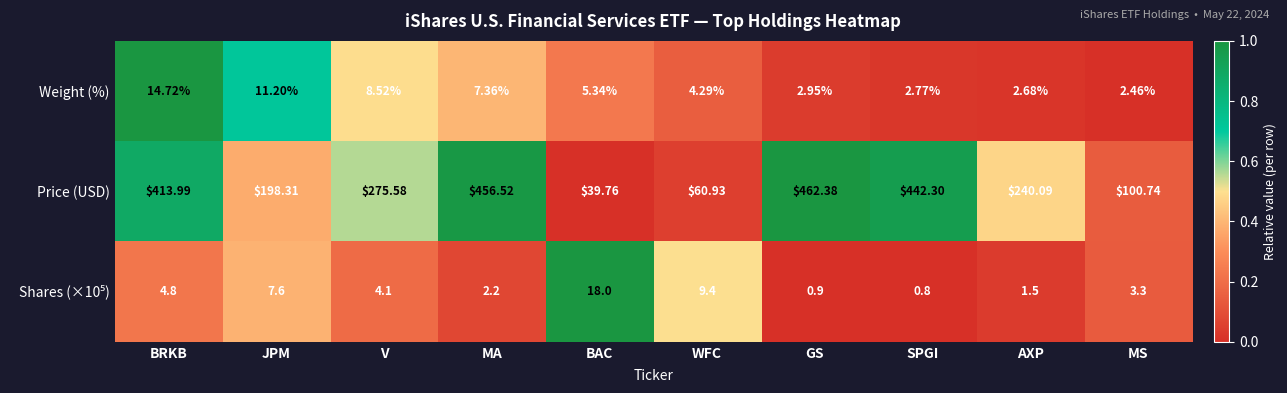

Which label corresponds to the largest value in the chart?

GS